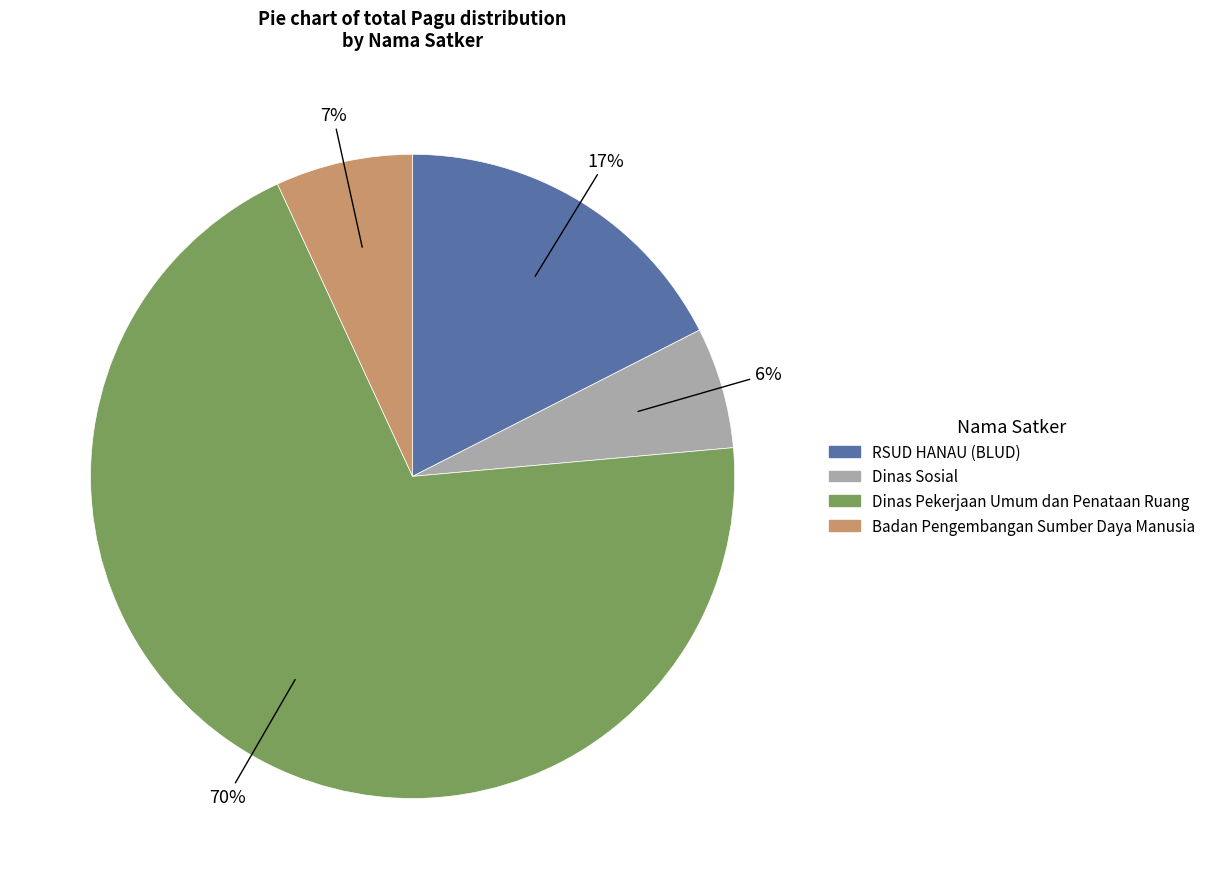

Does any single category account for the majority?

Yes